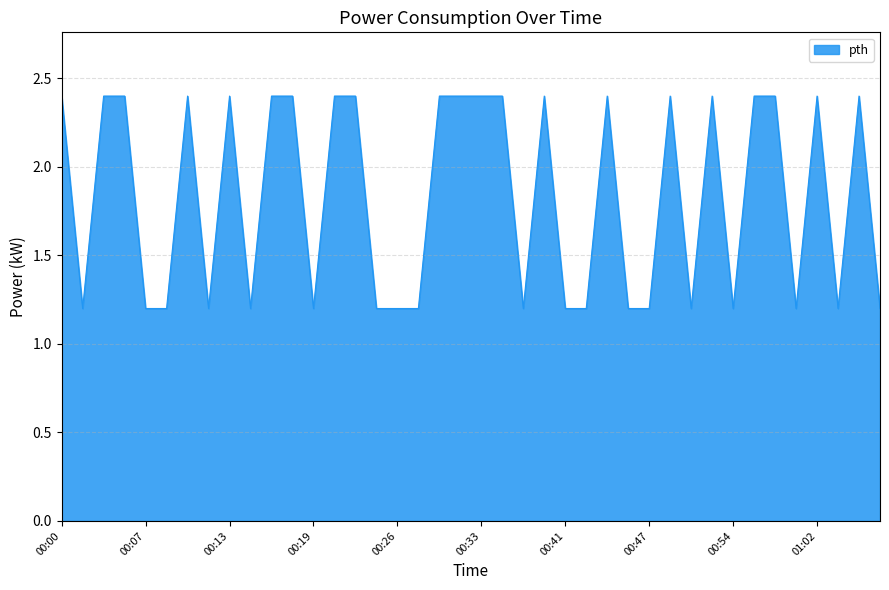

What is the smallest value displayed?

1.2